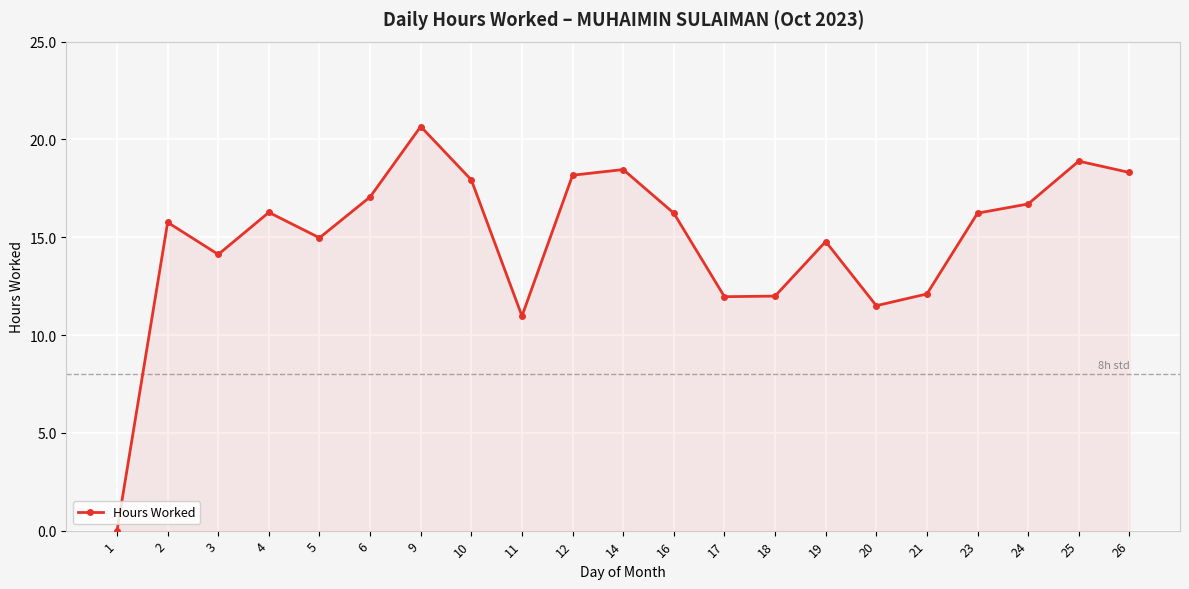

The value at 18 is 12.0. True or false?

True